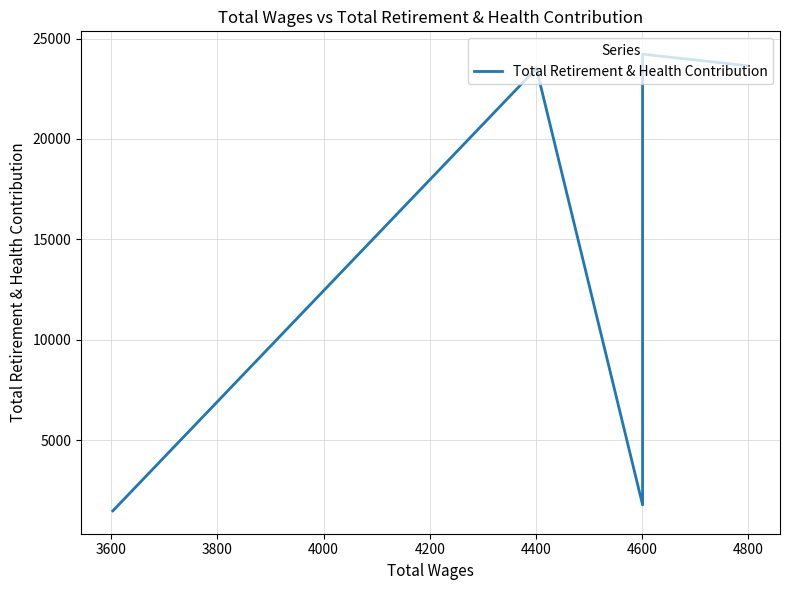

What is the value of the 6th point from the left?

23514